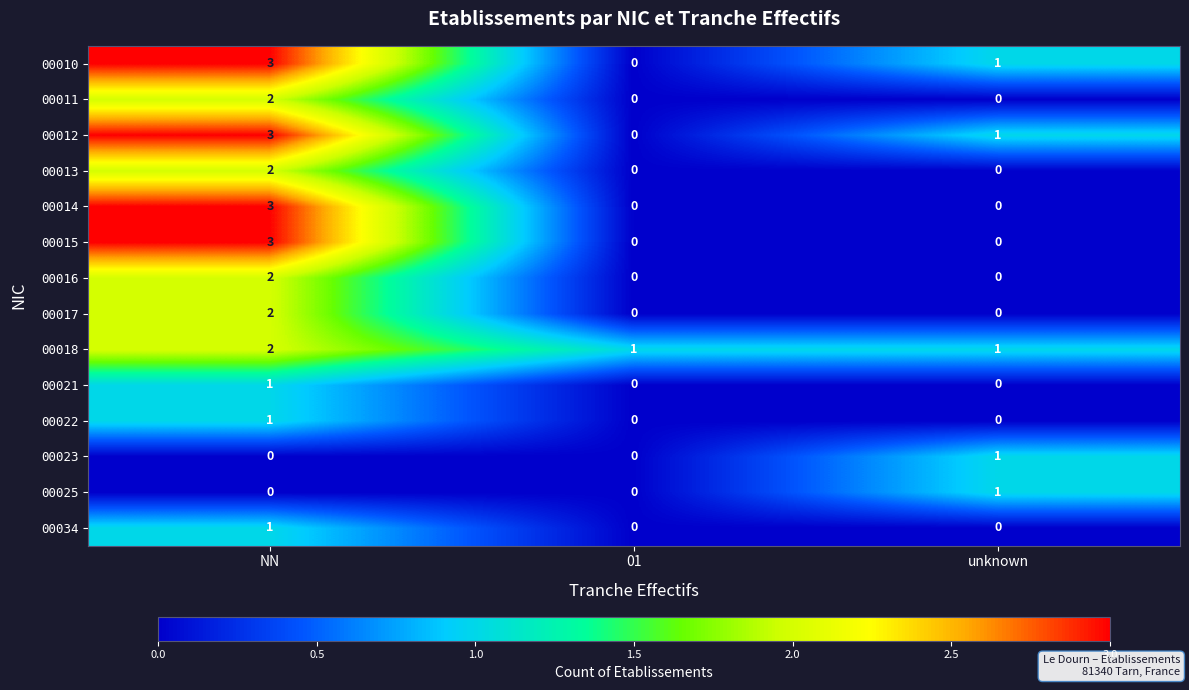

What is the difference between the highest and lowest values at unknown?

1